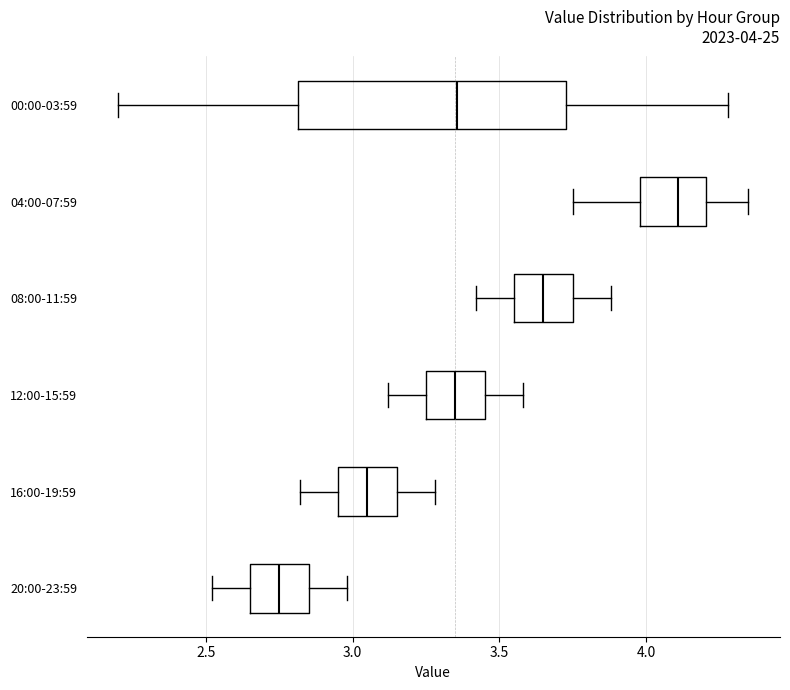

Which box is the widest, from its left edge to its right edge?

00:00-03:59